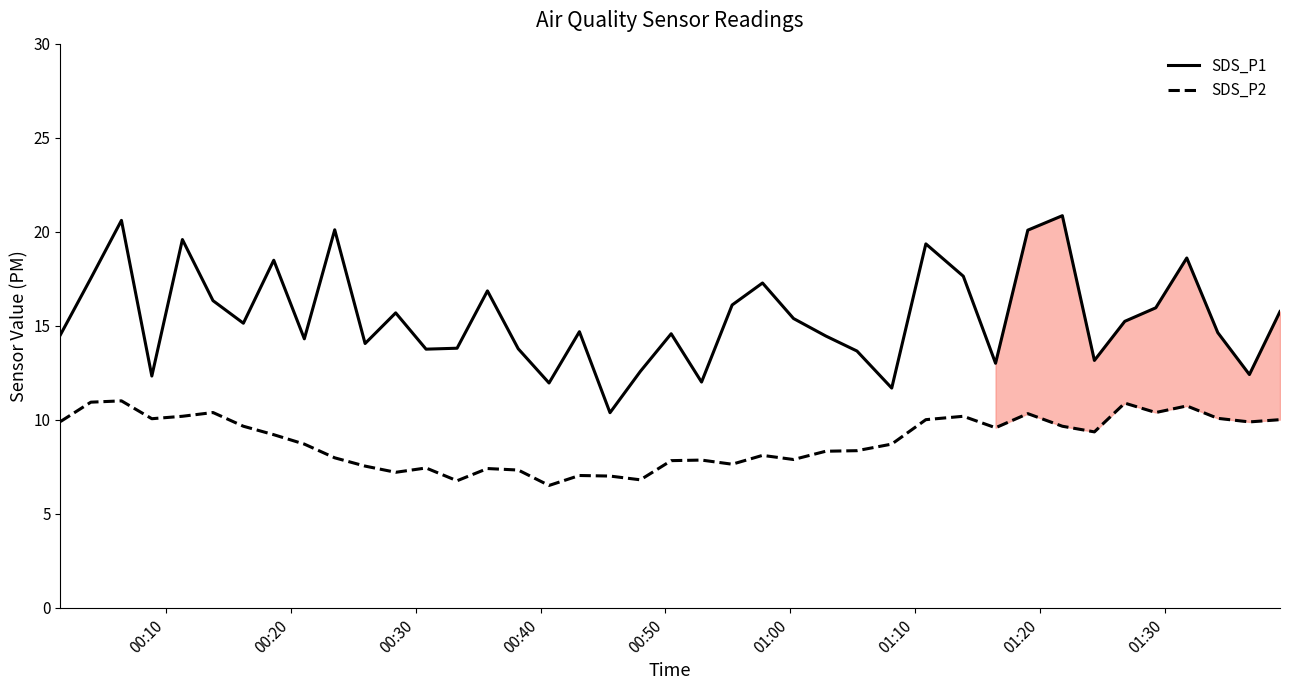

True or false: SDS_P1 and SDS_P2 cross at least once.

False